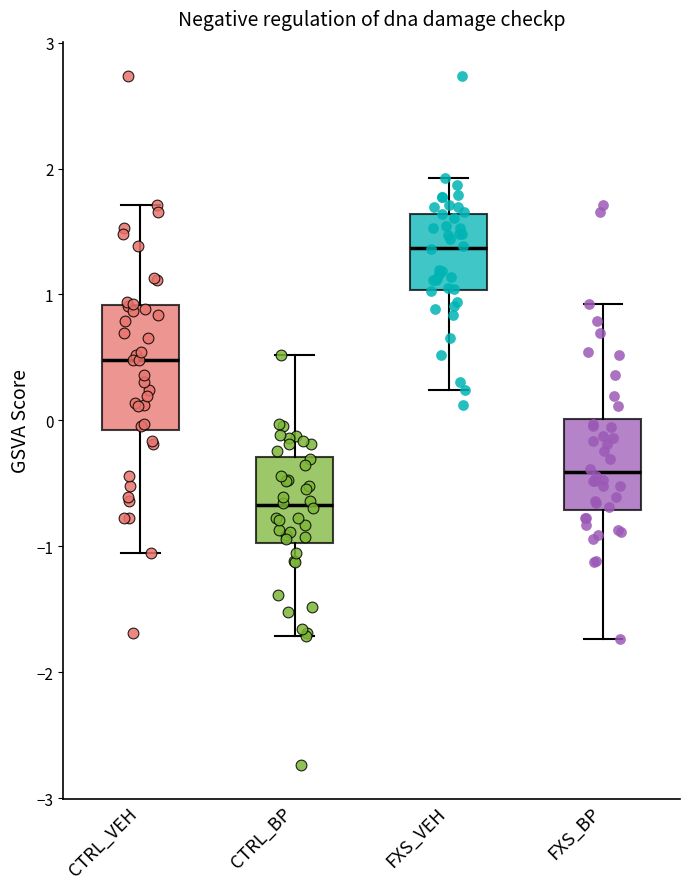

Which box's median line is the highest?

FXS_VEH